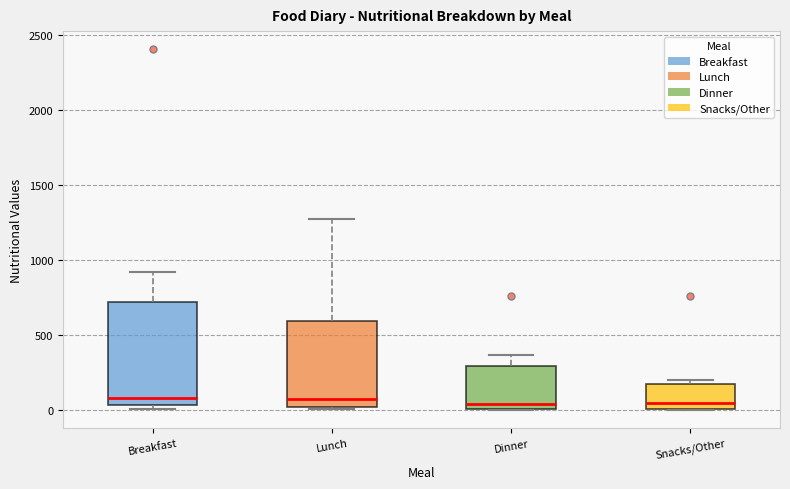

Reading left to right, read every box against the y-axis: the position of its median line, the range the box covers, and the ends of its whiskers. The values are not printed on the chart, so give them approximately, as read against the axis.

Breakfast: median 100, box 50 to 700, whiskers 0 to 900
Lunch: median 50, box 0 to 600, whiskers 0 (just below the box's lower edge) to 1250
Dinner: median 50, box 0 to 300, whiskers 0 to 350
Snacks/Other: median 50, box 0 to 150, whiskers 0 to 200